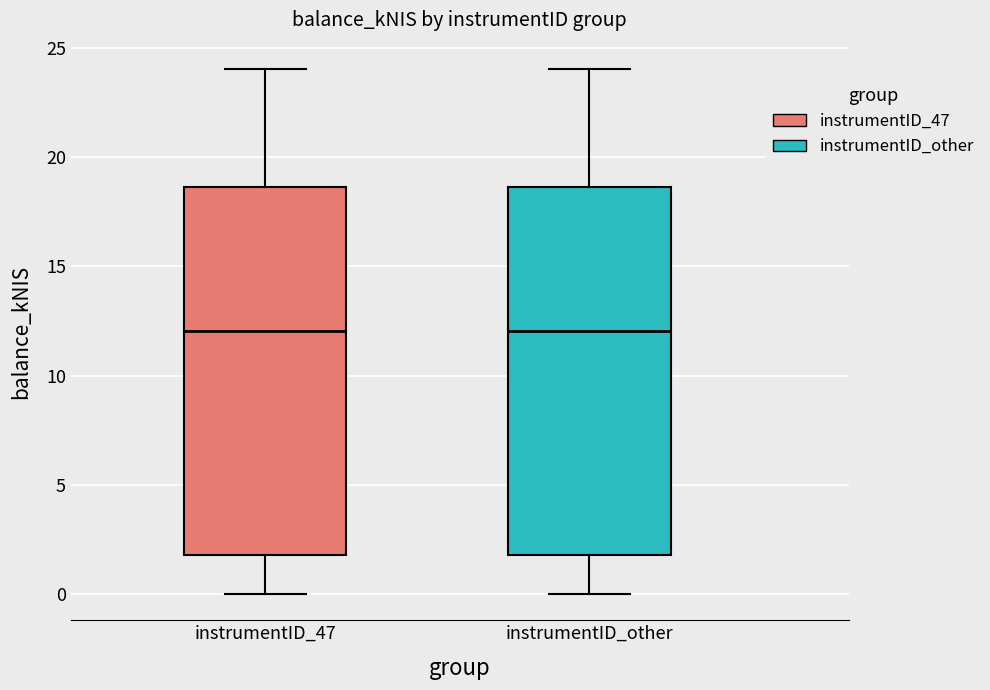

Where is the lower edge of the box for instrumentID_other on the y-axis? The values are not printed on the chart, so give them approximately, as read against the axis.

2.0